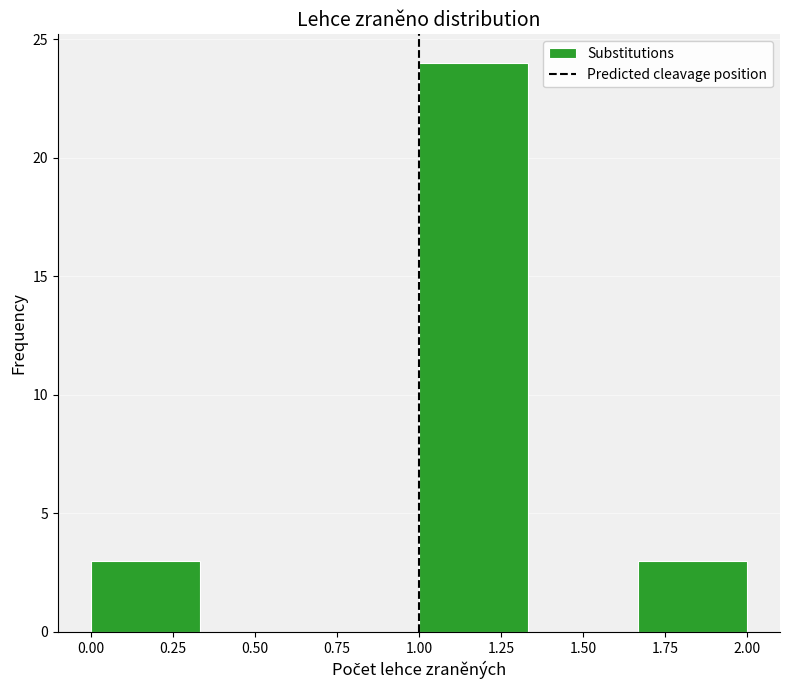

How tall is the bar that spans 1.00 to 1.35 on the x-axis? Neither the bar edges nor the heights are printed on the chart, so give them approximately, as read against the axes.

24